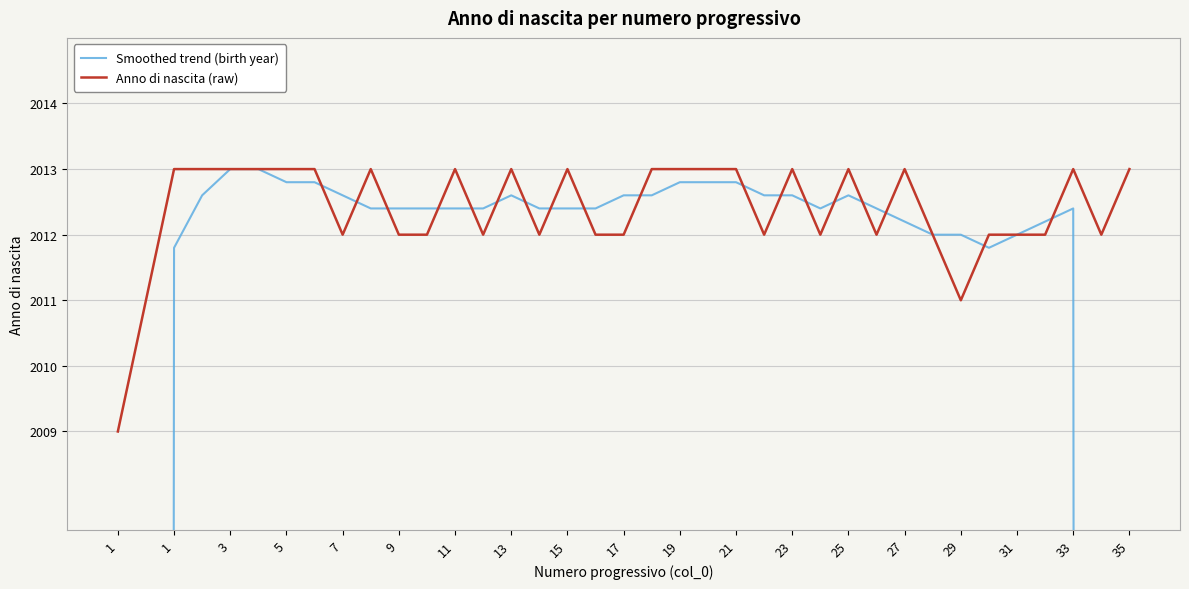

Read the Anno di nascita (raw) value at 19.

2013.0